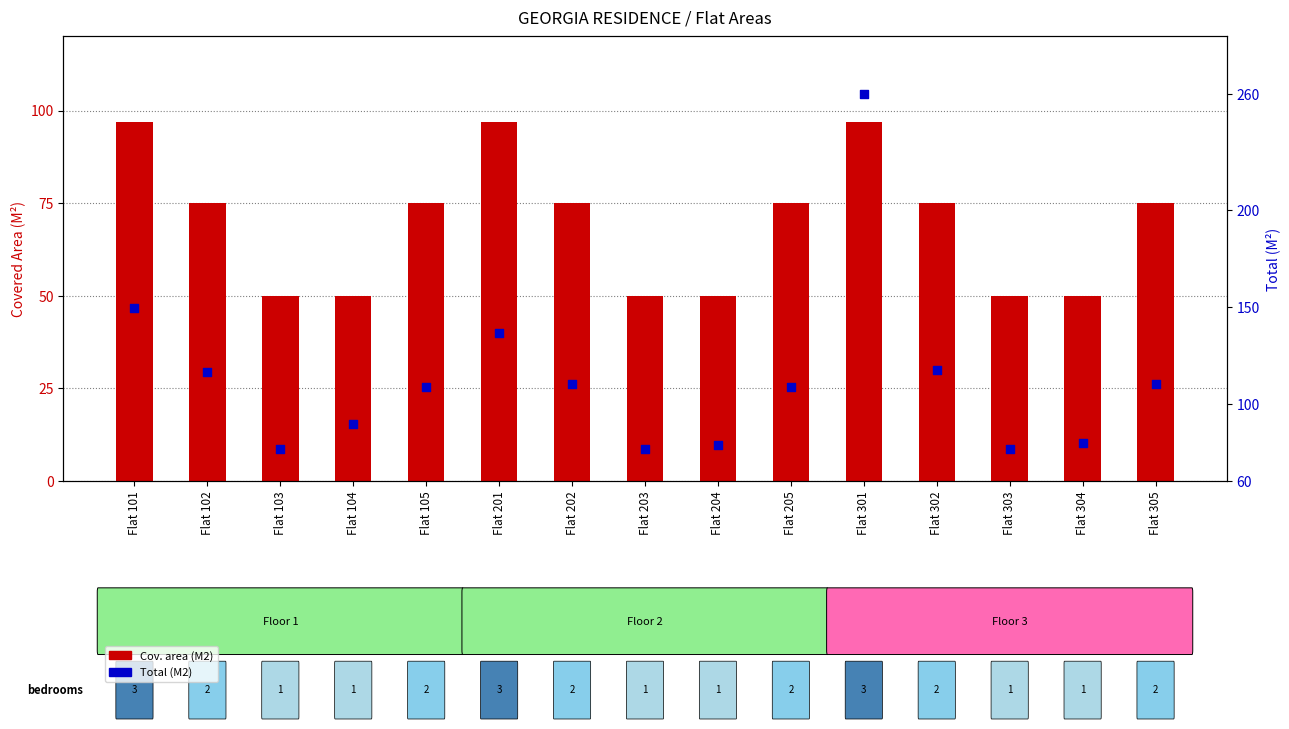

Which series has the widest spread of Y values?

Total (M2)